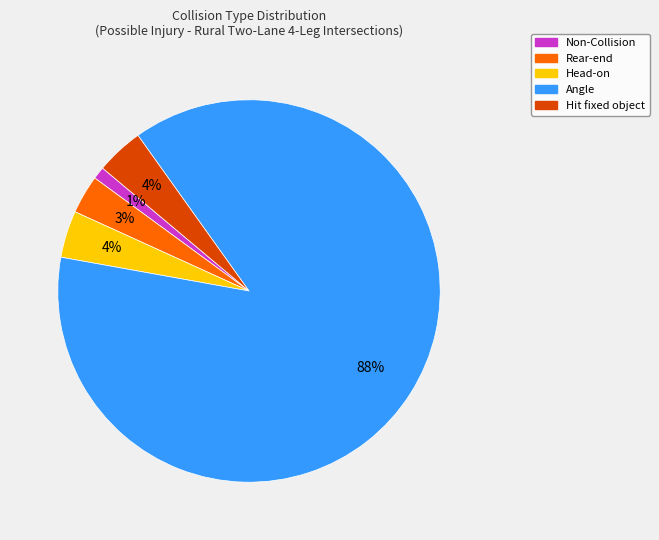

Is there a majority slice in this chart?

Yes